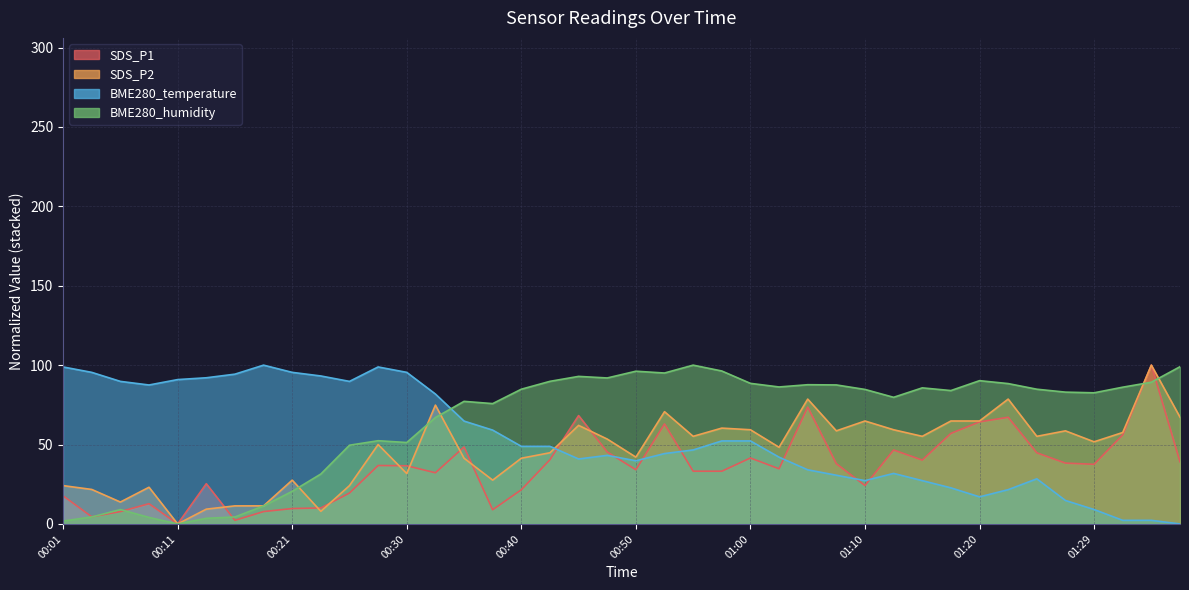

Where is the first local maximum for SDS_P2?

00:08